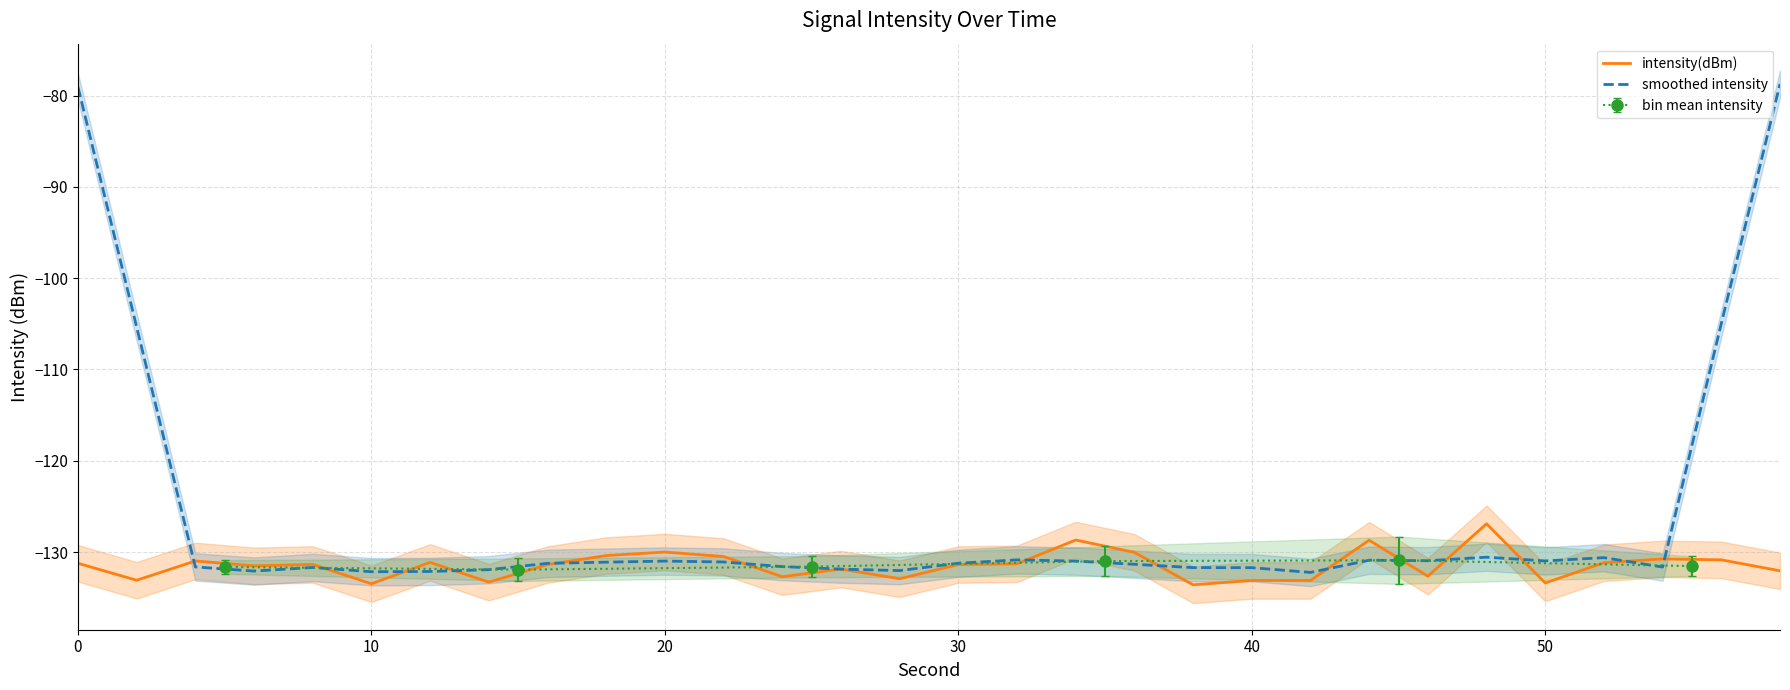

What is the highest value of the intensity(dBm) series?

-126.9